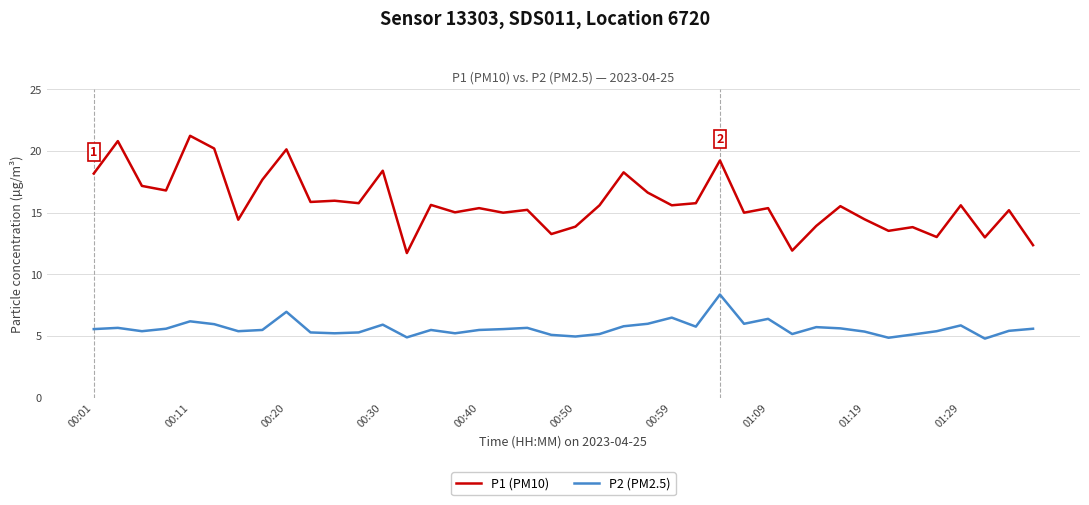

Which series has the largest range (max minus min)?

P1 (PM10)